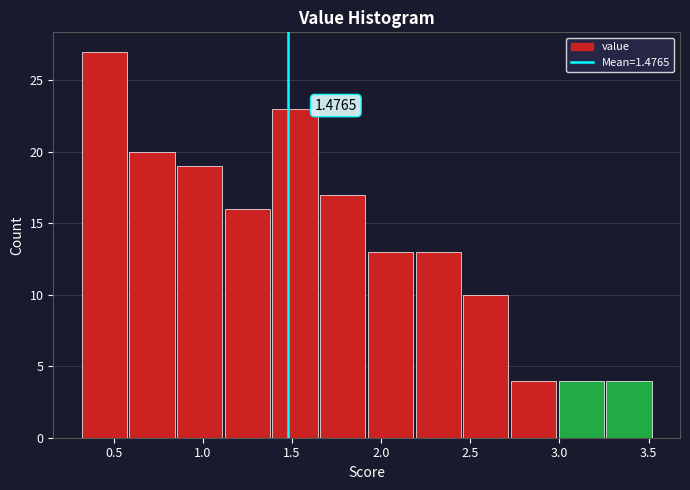

Over which range of the x-axis is the bar tallest?

0.30 to 0.60